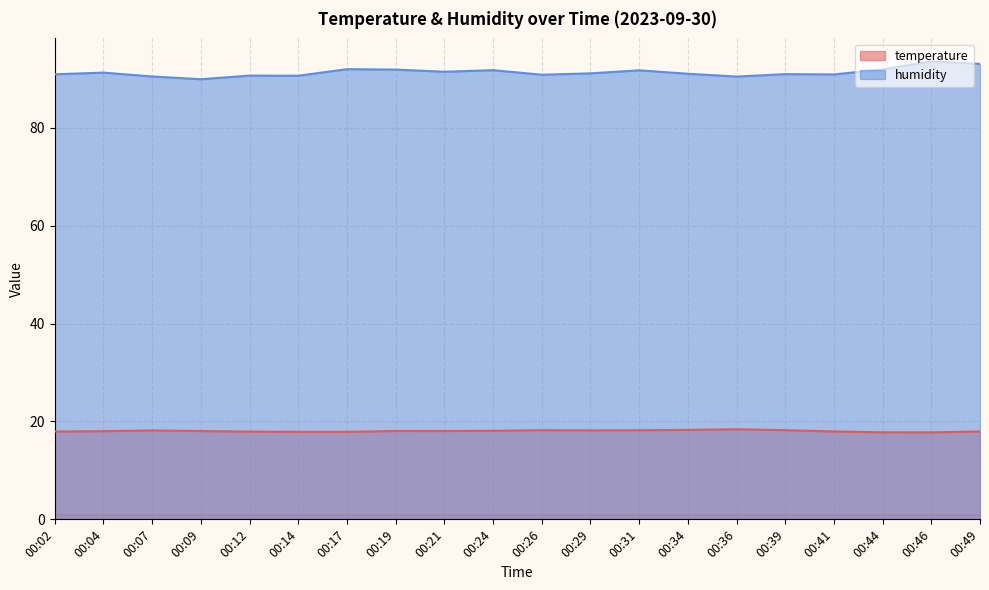

Between 00:09 and 00:21, which series saw the biggest shift?

humidity